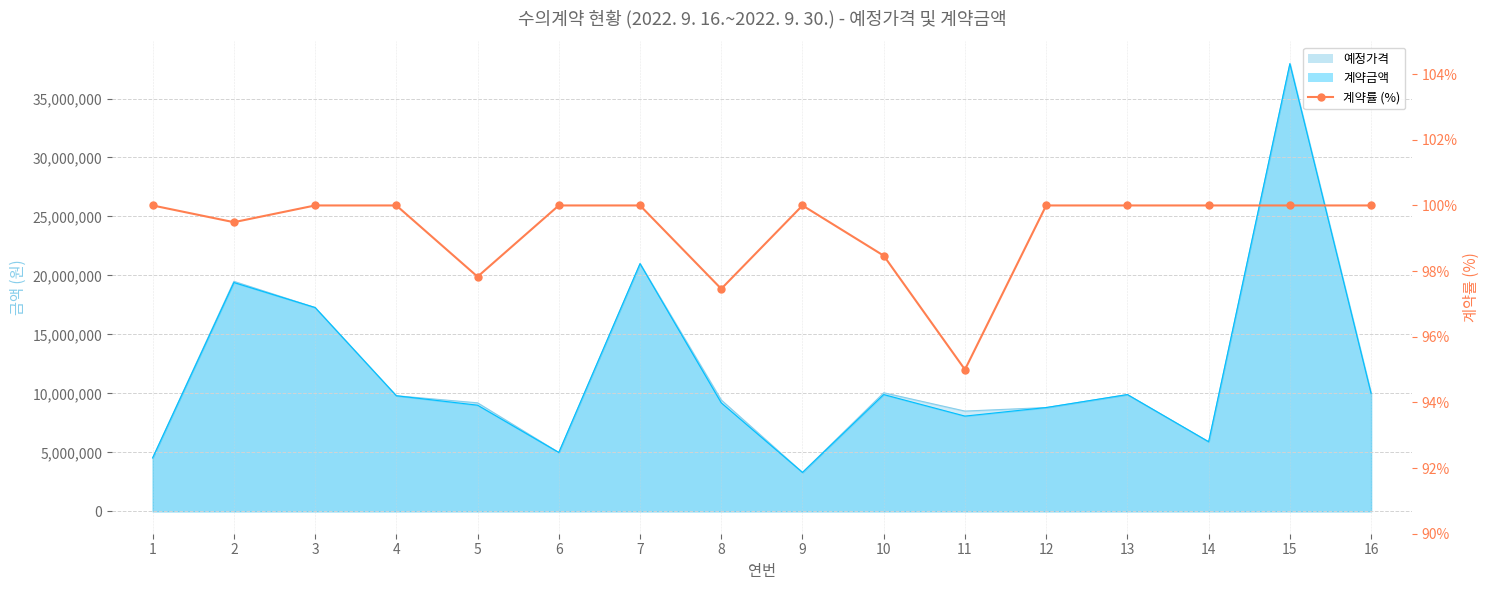

How many lines are shown in the chart?

1